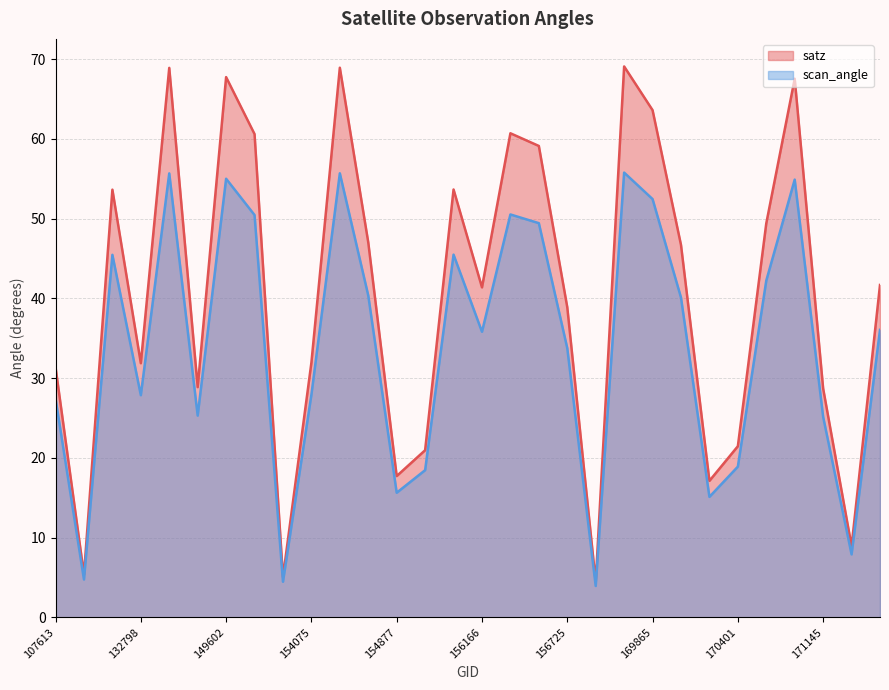

List the series in order of their peak value, highest first.

satz, scan_angle